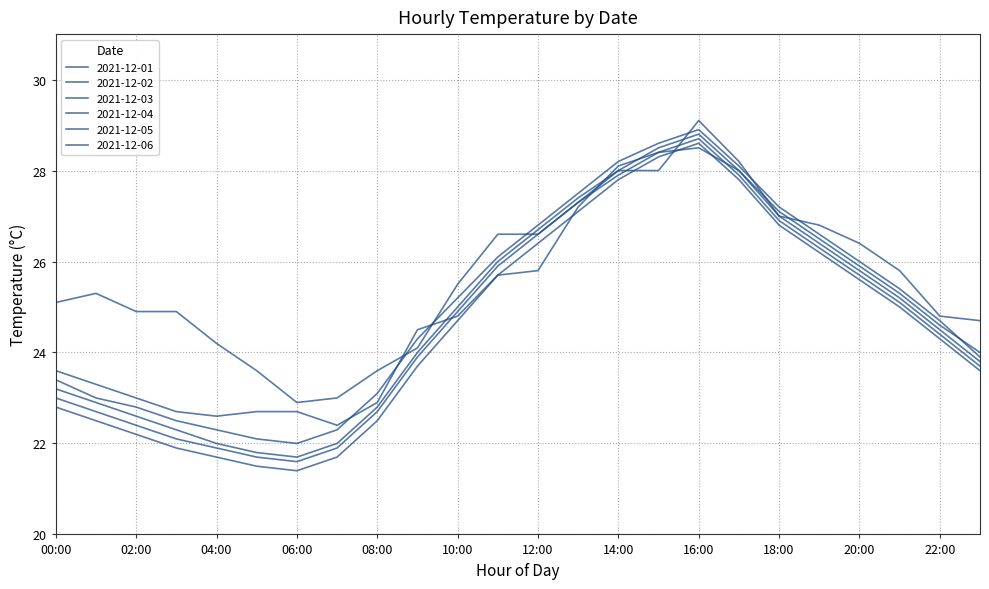

Reading left to right, list all the values displayed in this chart.

2021-12-01: 00:00=25.1	01:00=25.3	02:00=24.9	03:00=24.9	04:00=24.2	05:00=23.6	06:00=22.9	07:00=23.0	08:00=23.6	09:00=24.1	10:00=25.5	11:00=26.6	12:00=26.6	13:00=27.3	14:00=28.0	15:00=28.0	16:00=29.1	17:00=28.2	18:00=27.0	19:00=26.8	20:00=26.4	21:00=25.8	22:00=24.8	23:00=24.7
2021-12-02: 00:00=23.6	01:00=23.3	02:00=23.0	03:00=22.7	04:00=22.6	05:00=22.7	06:00=22.7	07:00=22.4	08:00=22.9	09:00=24.5	10:00=24.8	11:00=25.7	12:00=25.8	13:00=27.2	14:00=28.1	15:00=28.4	16:00=28.5	17:00=28.0	18:00=27.1	19:00=26.5	20:00=25.9	21:00=25.3	22:00=24.6	23:00=24.0
2021-12-03: 00:00=23.4	01:00=23.0	02:00=22.8	03:00=22.5	04:00=22.3	05:00=22.1	06:00=22.0	07:00=22.3	08:00=23.1	09:00=24.3	10:00=25.2	11:00=26.1	12:00=26.8	13:00=27.5	14:00=28.2	15:00=28.6	16:00=28.9	17:00=28.1	18:00=27.2	19:00=26.6	20:00=26.0	21:00=25.4	22:00=24.7	23:00=23.9
2021-12-04: 00:00=23.2	01:00=22.9	02:00=22.6	03:00=22.3	04:00=22.0	05:00=21.8	06:00=21.7	07:00=22.0	08:00=22.8	09:00=24.0	10:00=25.0	11:00=26.0	12:00=26.7	13:00=27.4	14:00=28.0	15:00=28.5	16:00=28.8	17:00=28.0	18:00=27.0	19:00=26.4	20:00=25.8	21:00=25.2	22:00=24.5	23:00=23.8
2021-12-05: 00:00=23.0	01:00=22.7	02:00=22.4	03:00=22.1	04:00=21.9	05:00=21.7	06:00=21.6	07:00=21.9	08:00=22.7	09:00=23.9	10:00=24.9	11:00=25.9	12:00=26.6	13:00=27.3	14:00=27.9	15:00=28.4	16:00=28.7	17:00=27.9	18:00=26.9	19:00=26.3	20:00=25.7	21:00=25.1	22:00=24.4	23:00=23.7
2021-12-06: 00:00=22.8	01:00=22.5	02:00=22.2	03:00=21.9	04:00=21.7	05:00=21.5	06:00=21.4	07:00=21.7	08:00=22.5	09:00=23.7	10:00=24.7	11:00=25.7	12:00=26.4	13:00=27.1	14:00=27.8	15:00=28.3	16:00=28.6	17:00=27.8	18:00=26.8	19:00=26.2	20:00=25.6	21:00=25.0	22:00=24.3	23:00=23.6